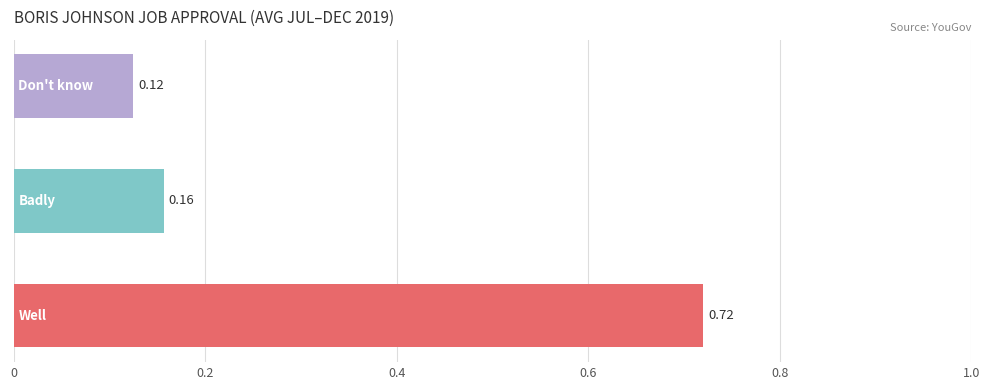

What is the average value?

0.3